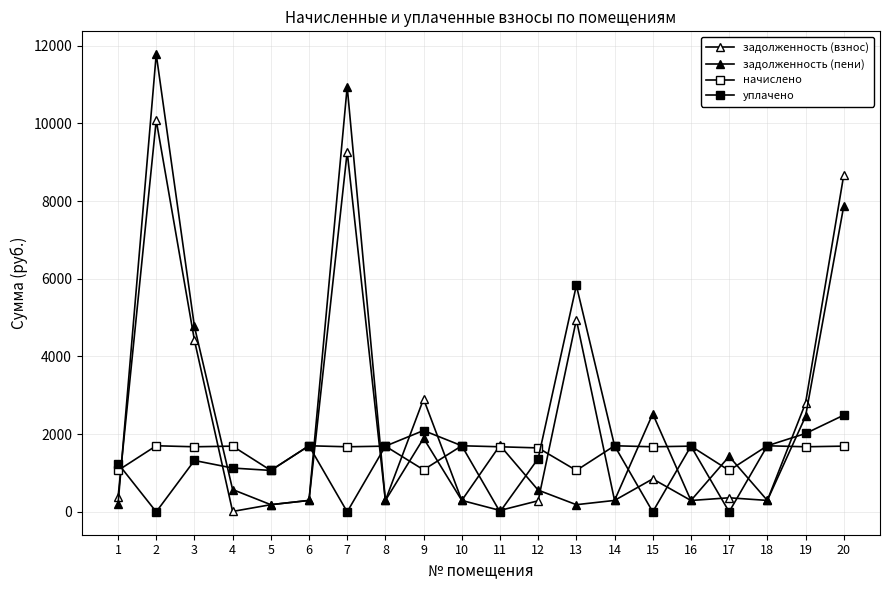

Is it true that начислено equals 738.2 at 4?

False